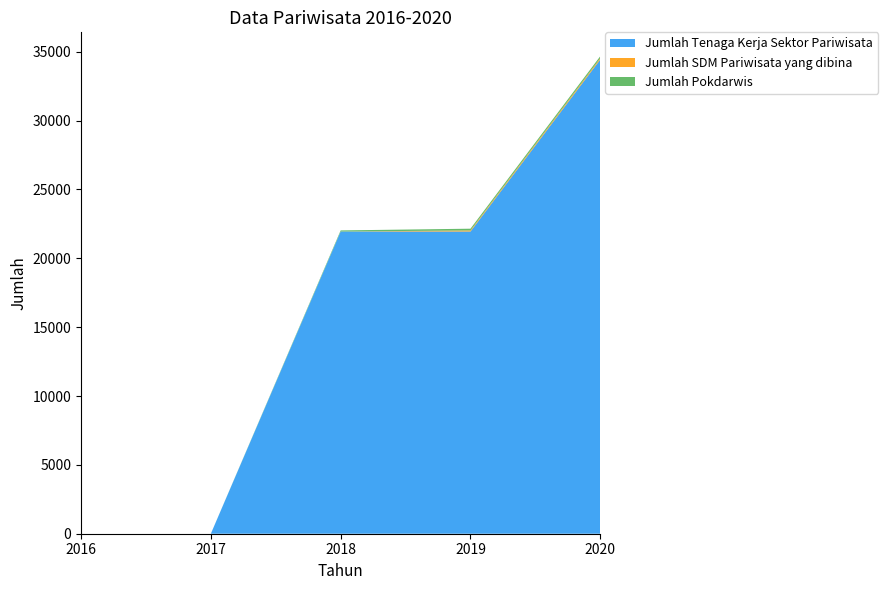

Reading left to right, what are all the values shown in this chart?

Jumlah Tenaga Kerja Sektor Pariwisata: 2016=0	2017=0	2018=21946	2019=21946	2020=34439
Jumlah SDM Pariwisata yang dibina: 2016=0	2017=0	2018=0	2019=80	2020=100
Jumlah Pokdarwis: 2016=0	2017=0	2018=80	2019=125	2020=138